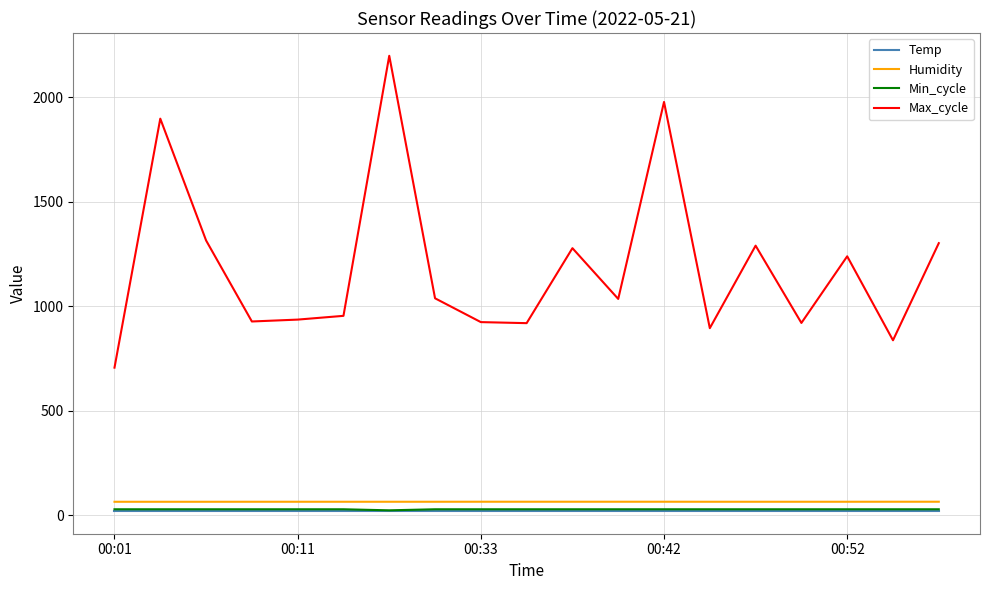

Which series has the largest total across all categories?

Max_cycle